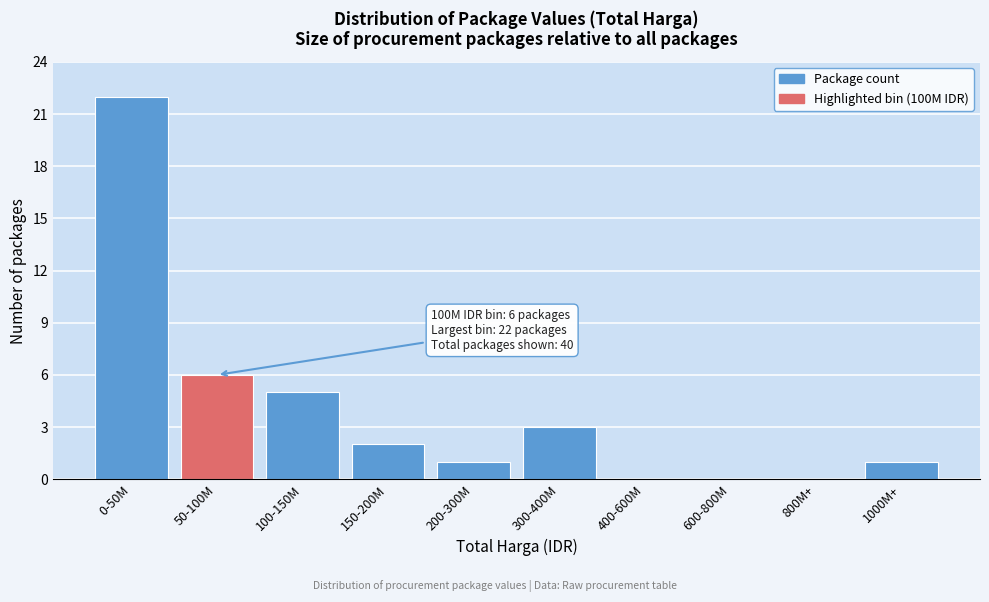

Reading left to right, transcribe all the data shown in this chart.

0-50M=22	50-100M=6	100-150M=5	150-200M=2	200-300M=1	300-400M=3	400-600M=0	600-800M=0	800M+=0	1000M+=1